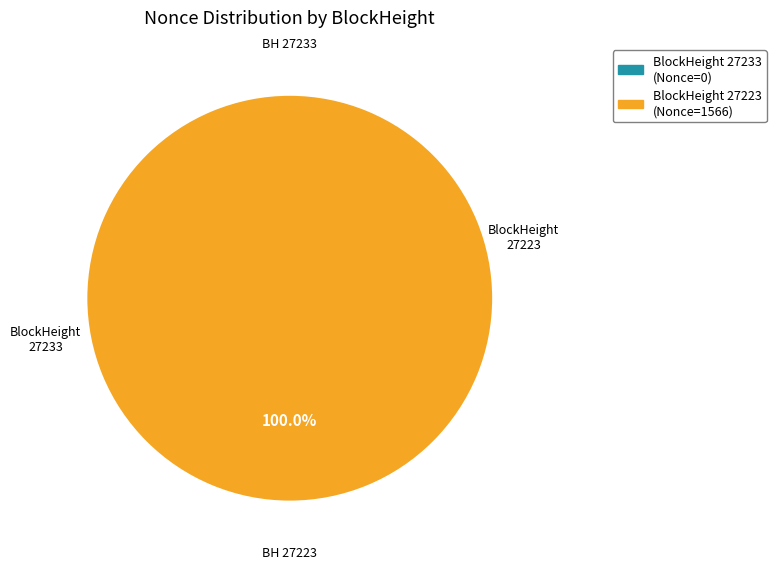

To the nearest percent, what is the difference between the 27233 and 27223 slice percentages?

100%